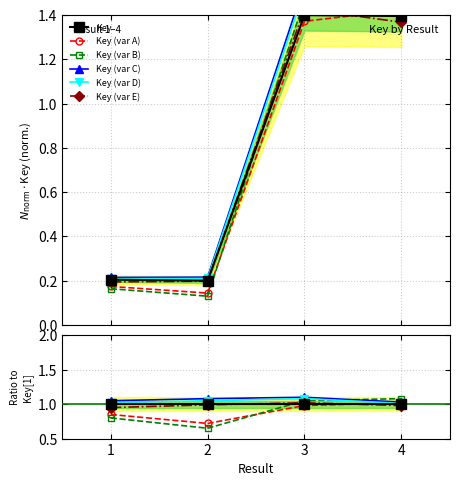

How many lines are shown in the chart?

6